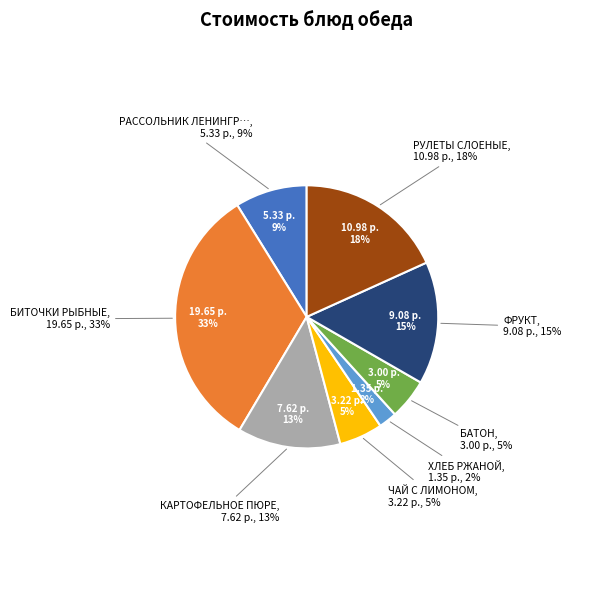

Is the sum of БАТОН and БИТОЧКИ РЫБНЫЕ greater than half?

No